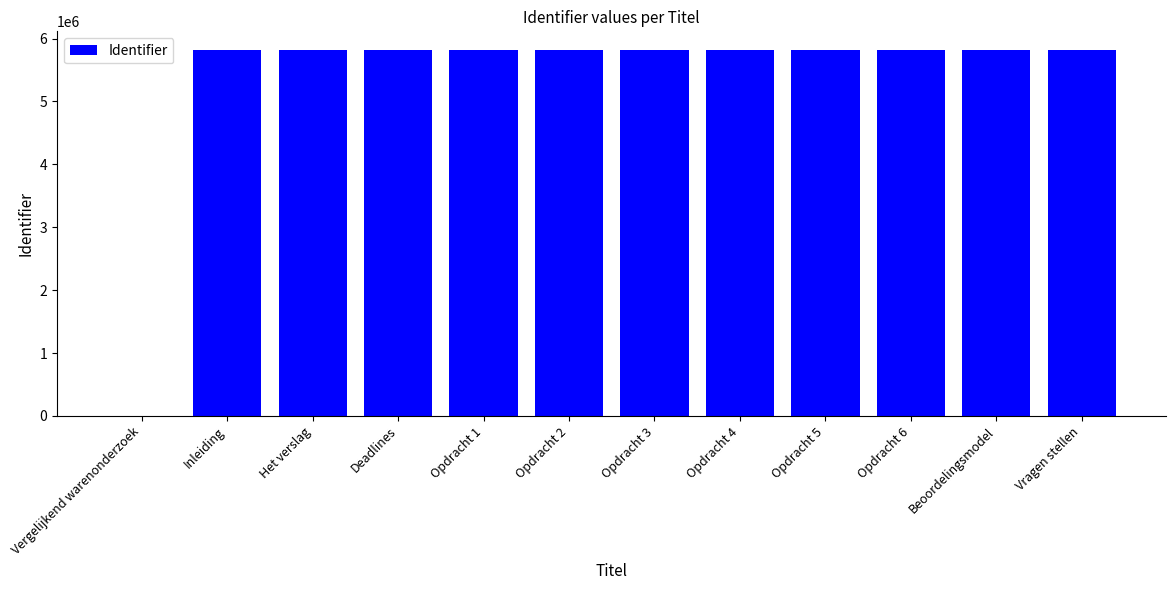

What is the sum of all values?

64045120